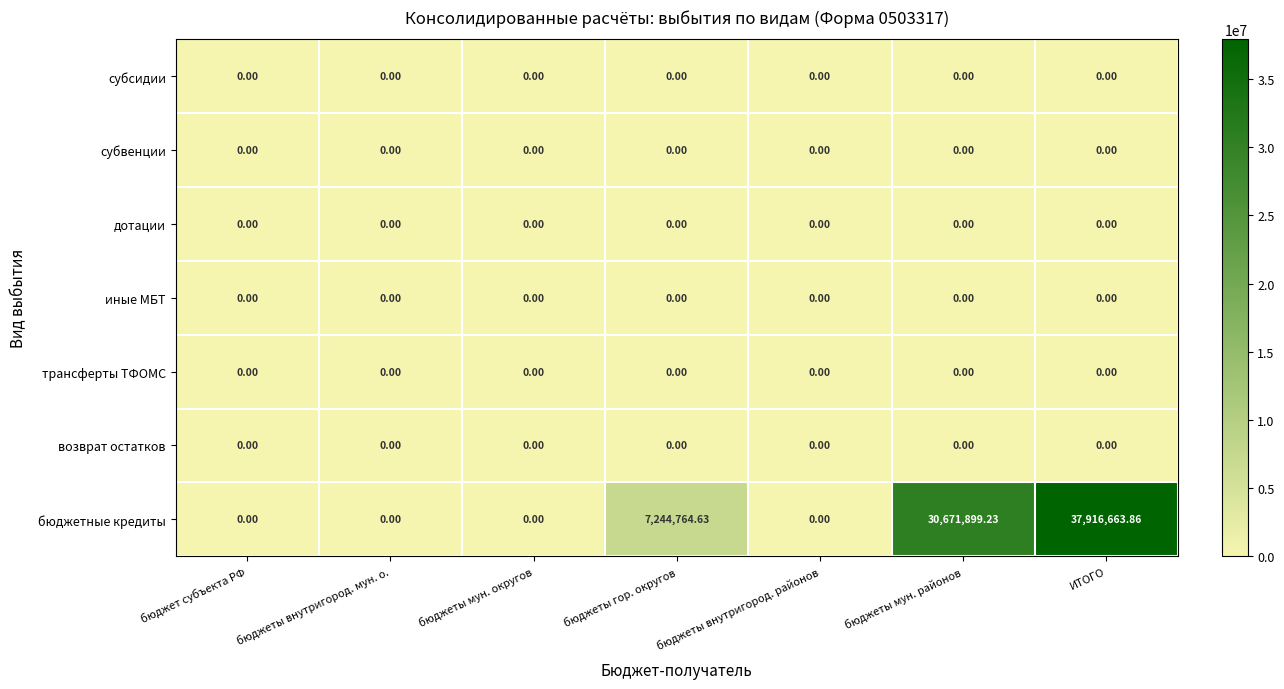

Which series has the largest total across all categories?

бюджетные кредиты